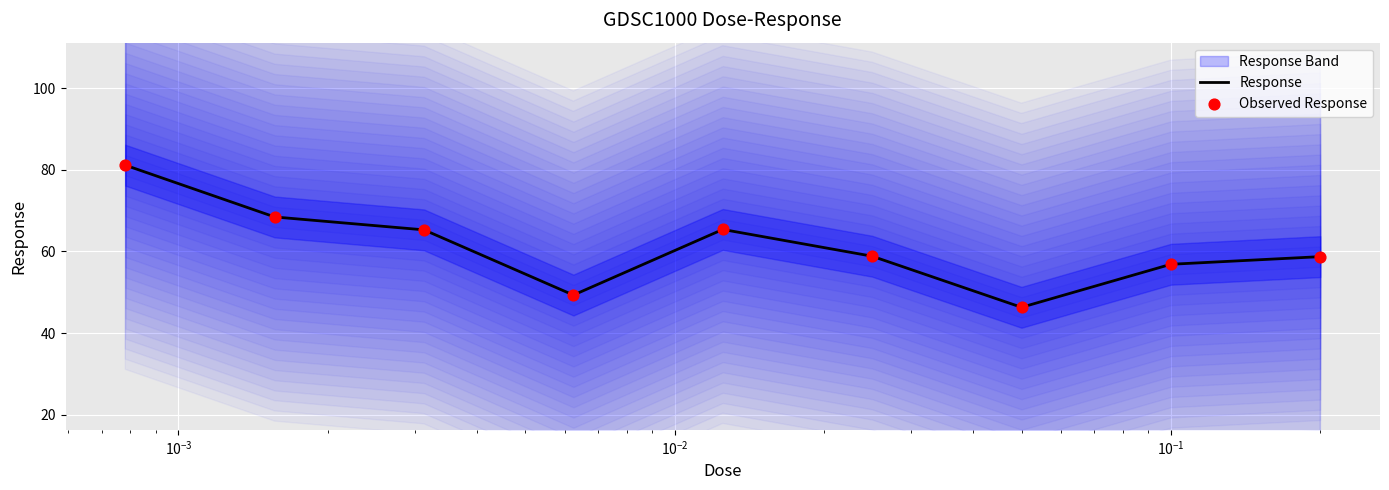

Which series reaches the maximum Y coordinate?

Response